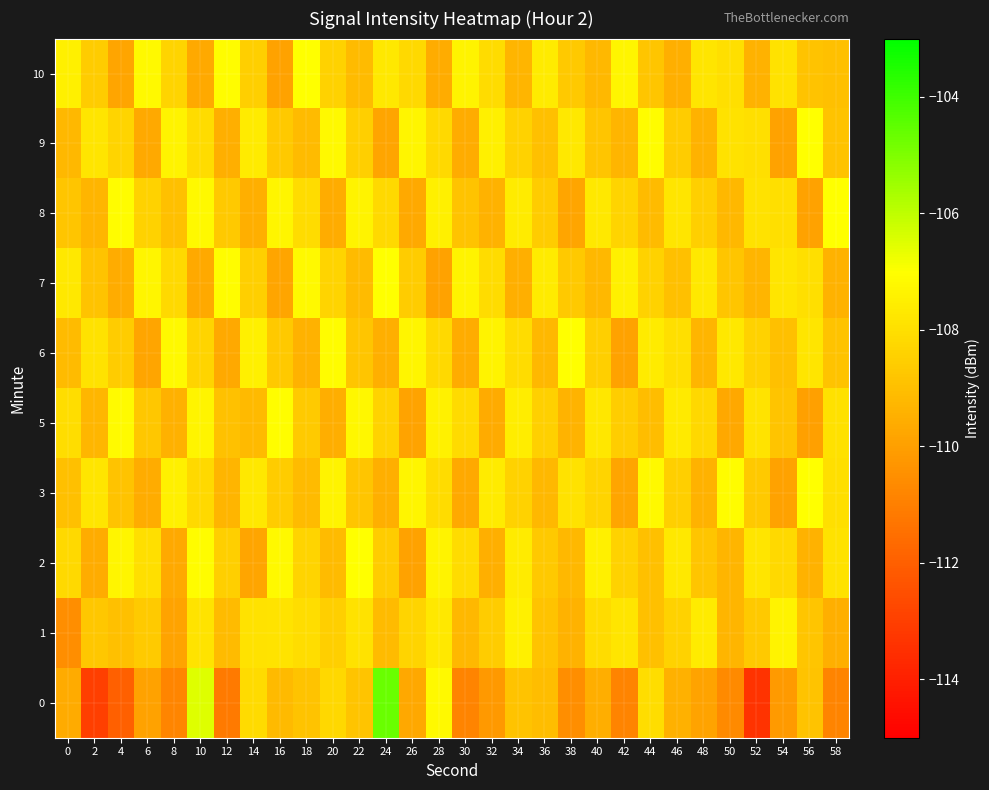

Which series has the largest total across all categories?

2